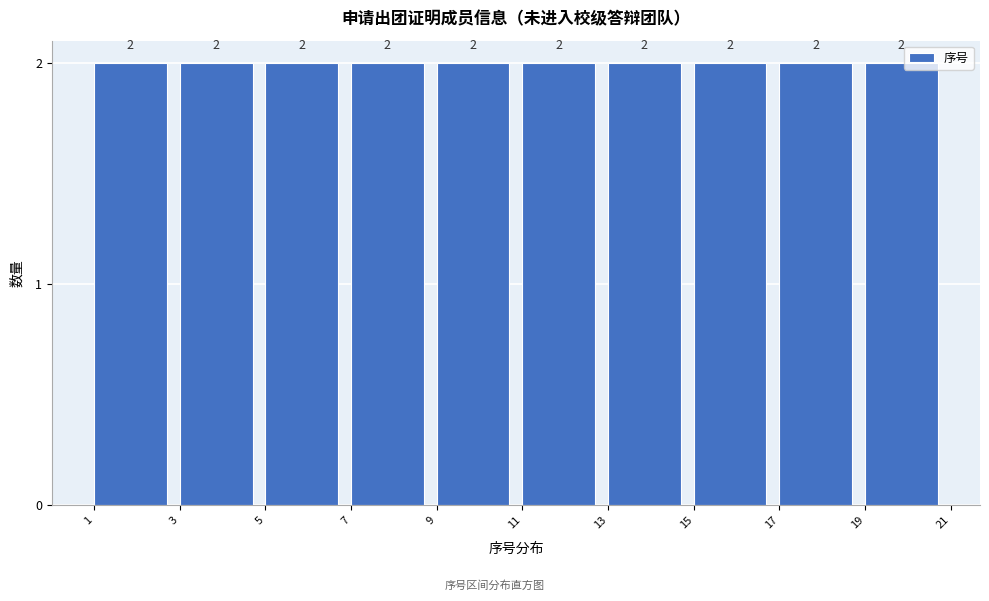

Reading left to right, transcribe this chart: for each bar, give the range it covers on the x-axis and its height.

1 to 3: 2
3 to 5: 2
5 to 7: 2
7 to 9: 2
9 to 11: 2
11 to 13: 2
13 to 15: 2
15 to 17: 2
17 to 19: 2
19 to 21: 2